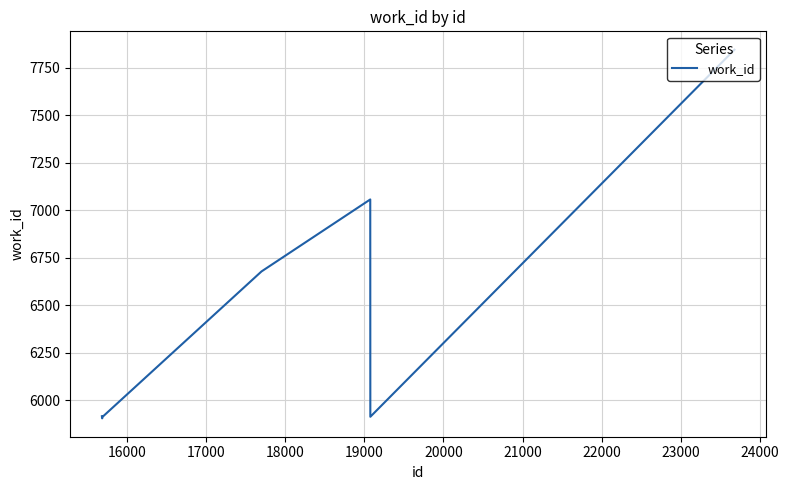

What is the difference between the maximum and minimum values?

1940